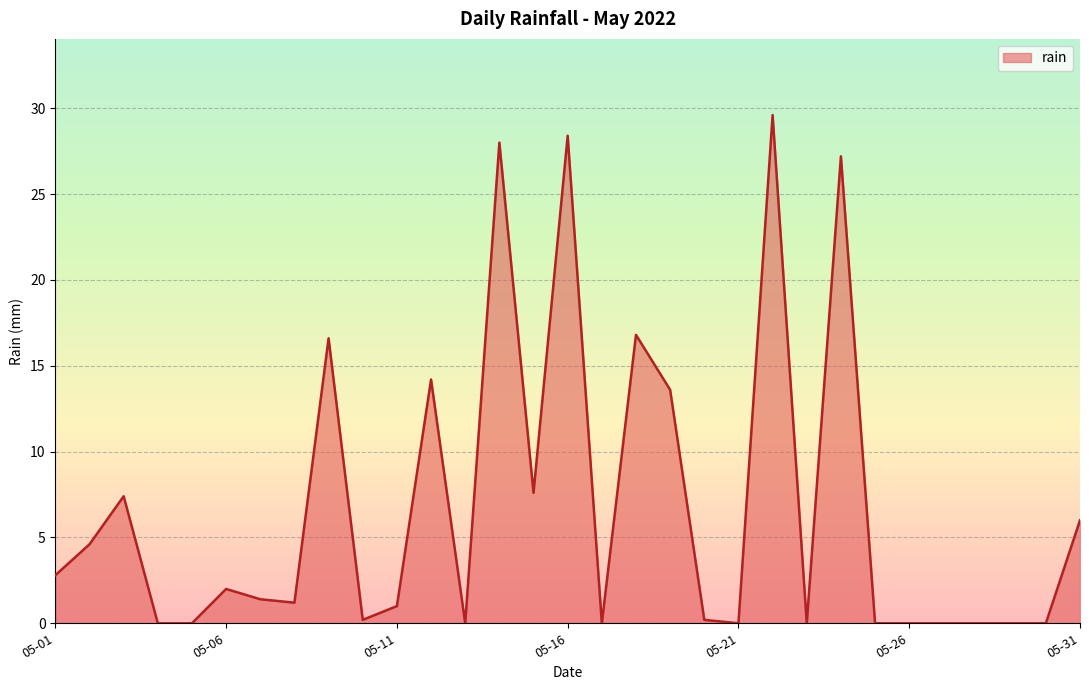

What is the maximum value shown in the chart?

29.6